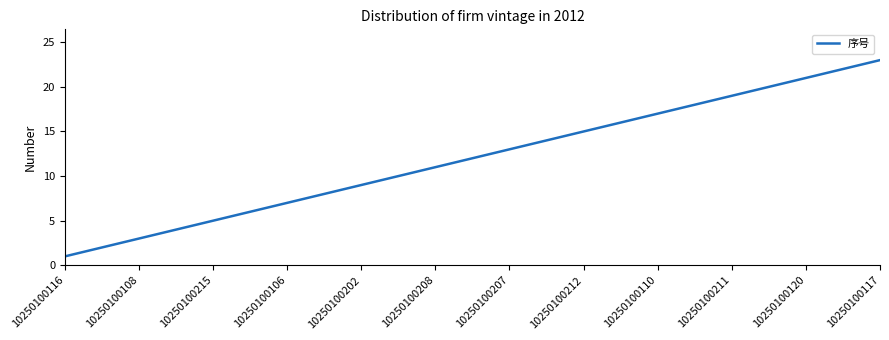

What is the maximum value shown in the chart?

23